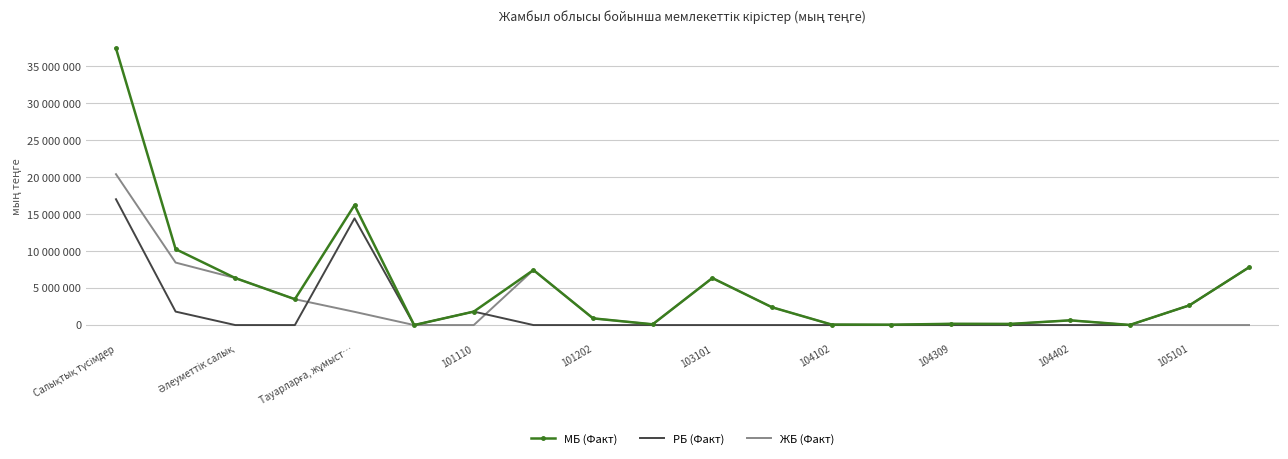

Where is the first local minimum for МБ (Факт)?

101110